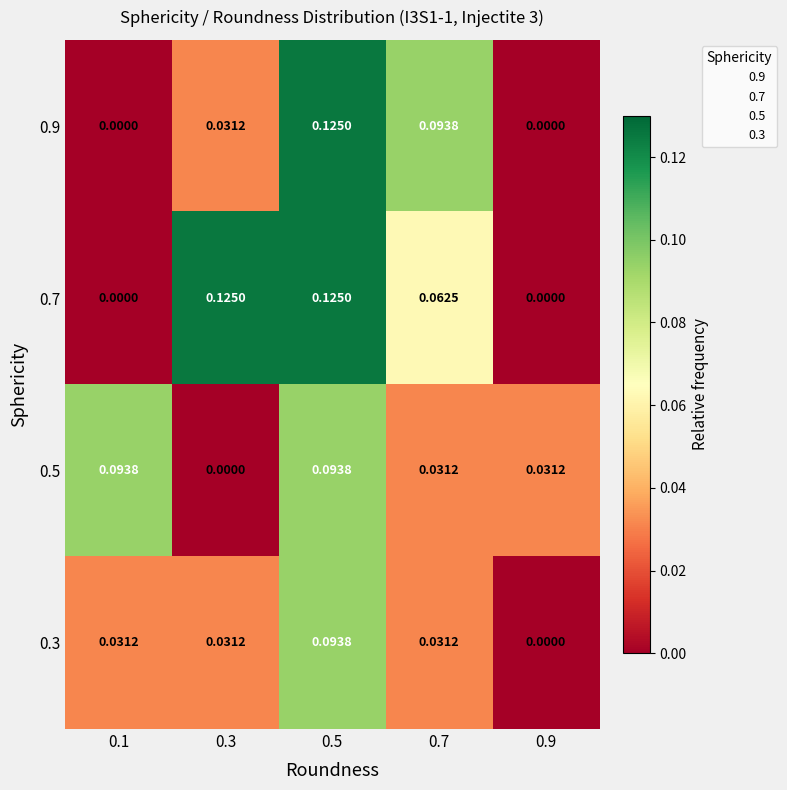

Is the value of 0.3 at 0.3 greater than the value of 0.9 at 0.9?

Yes